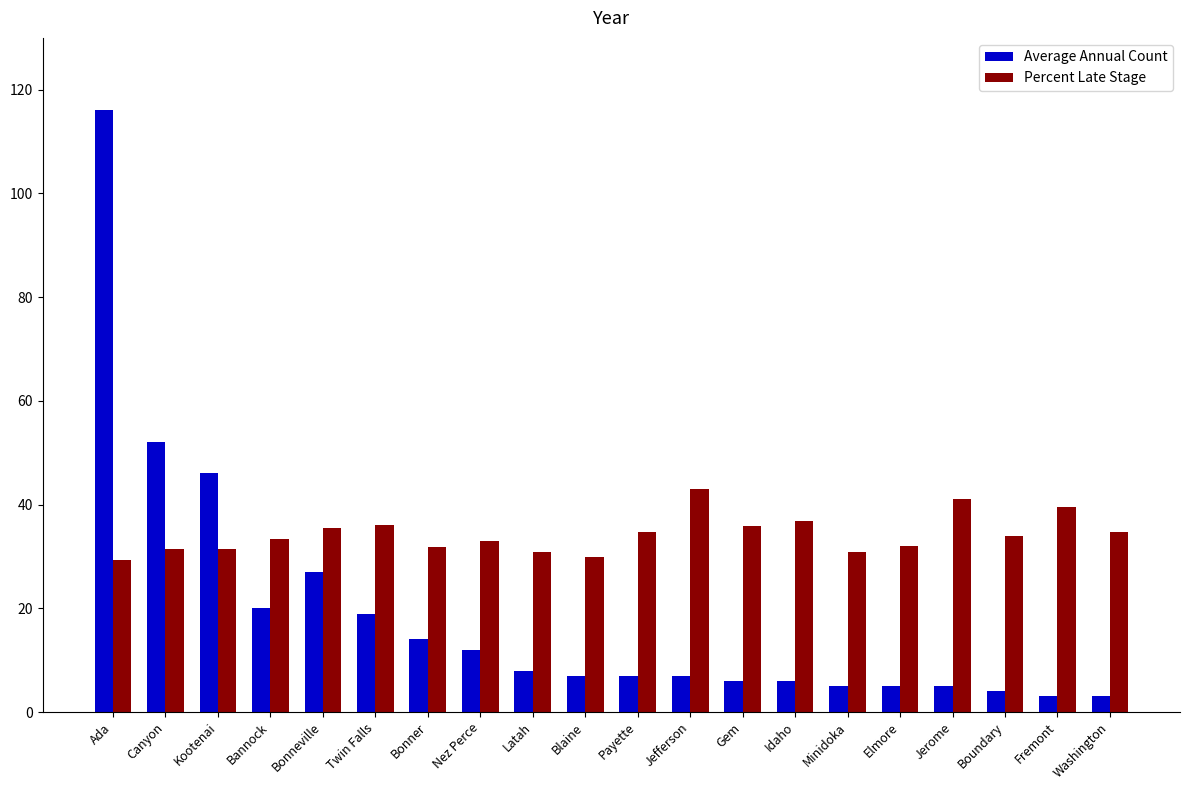

At which category is the sum across all series the highest?

Ada